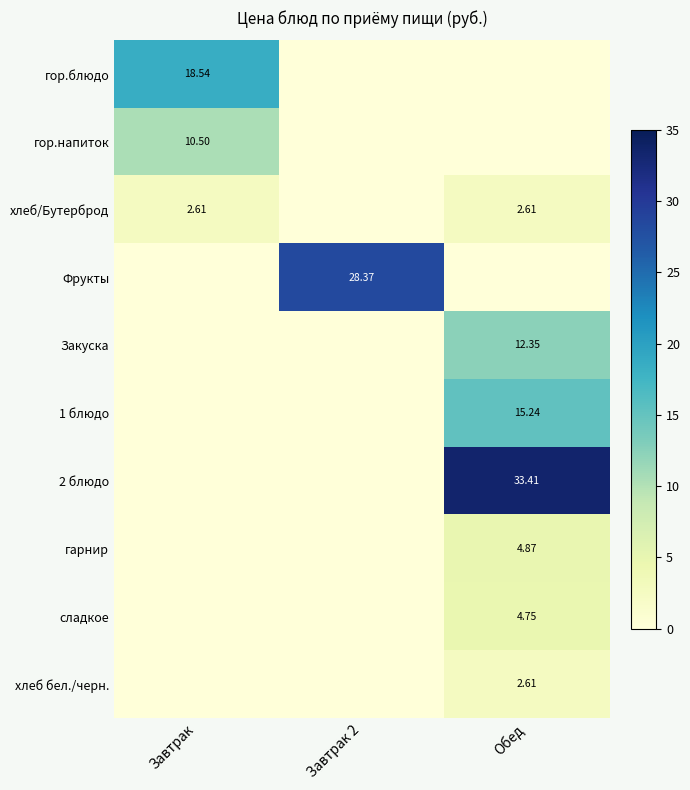

At which label is хлеб/Бутерброд closest to 1?

Завтрак 2